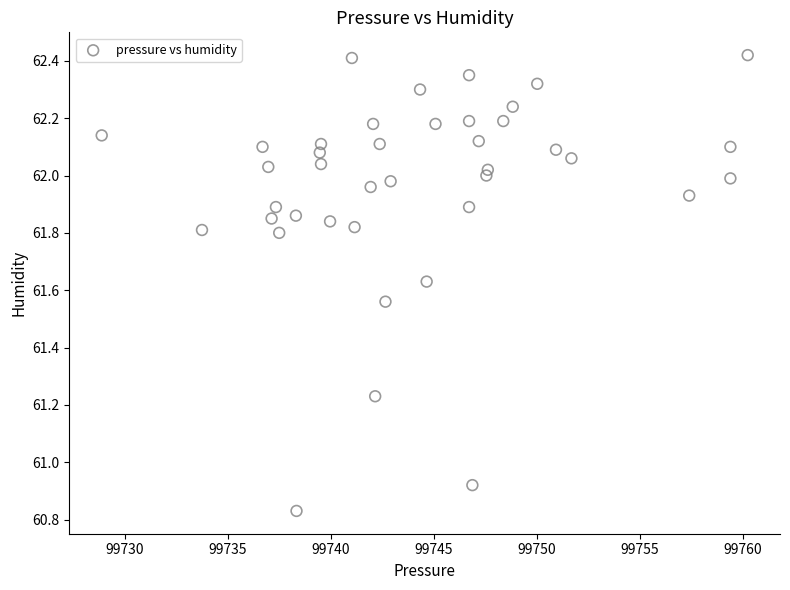

What is the range of Y values (max minus min)?

1.6